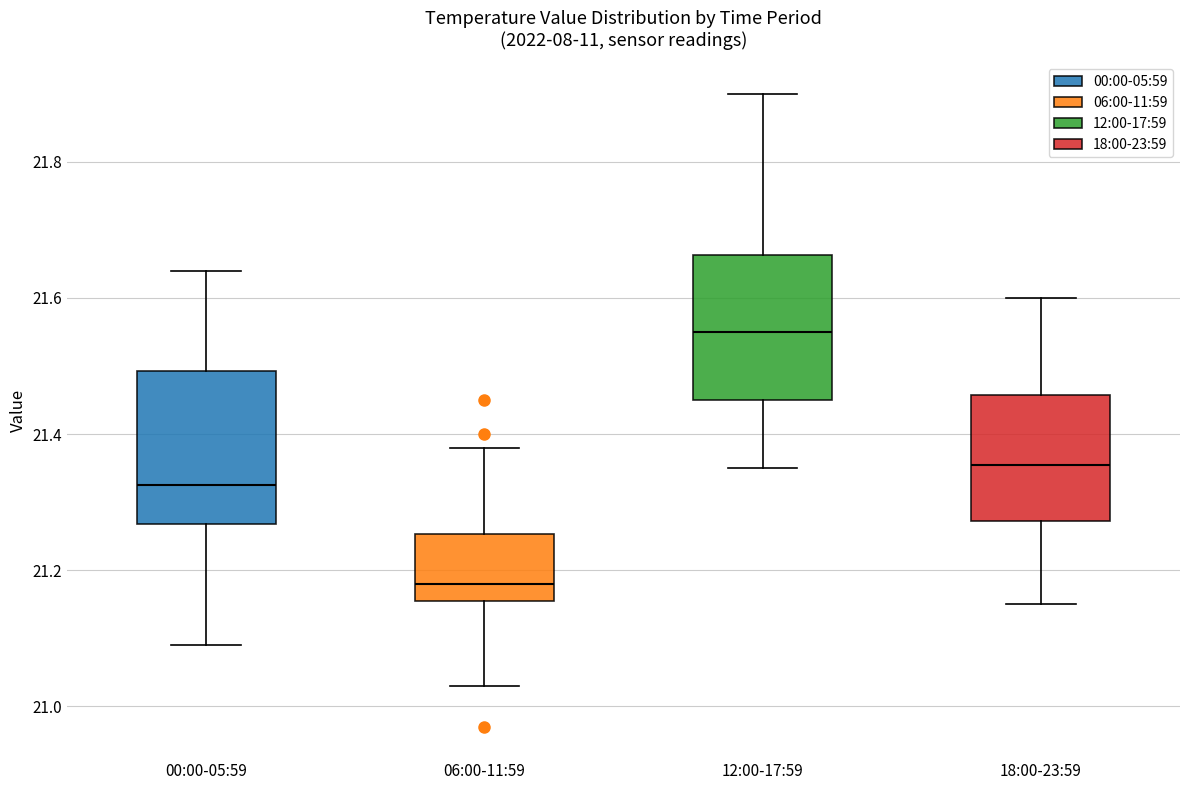

Which box's median line is the highest?

12:00-17:59